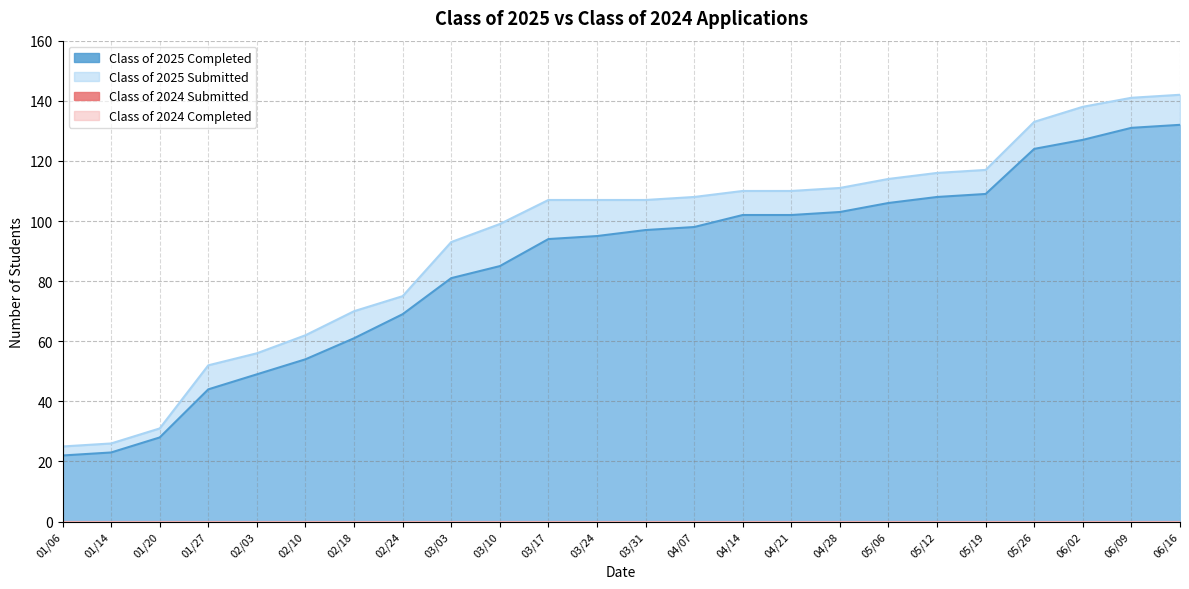

Is it true that Class of 2025 Completed equals 97 at 02/18?

False